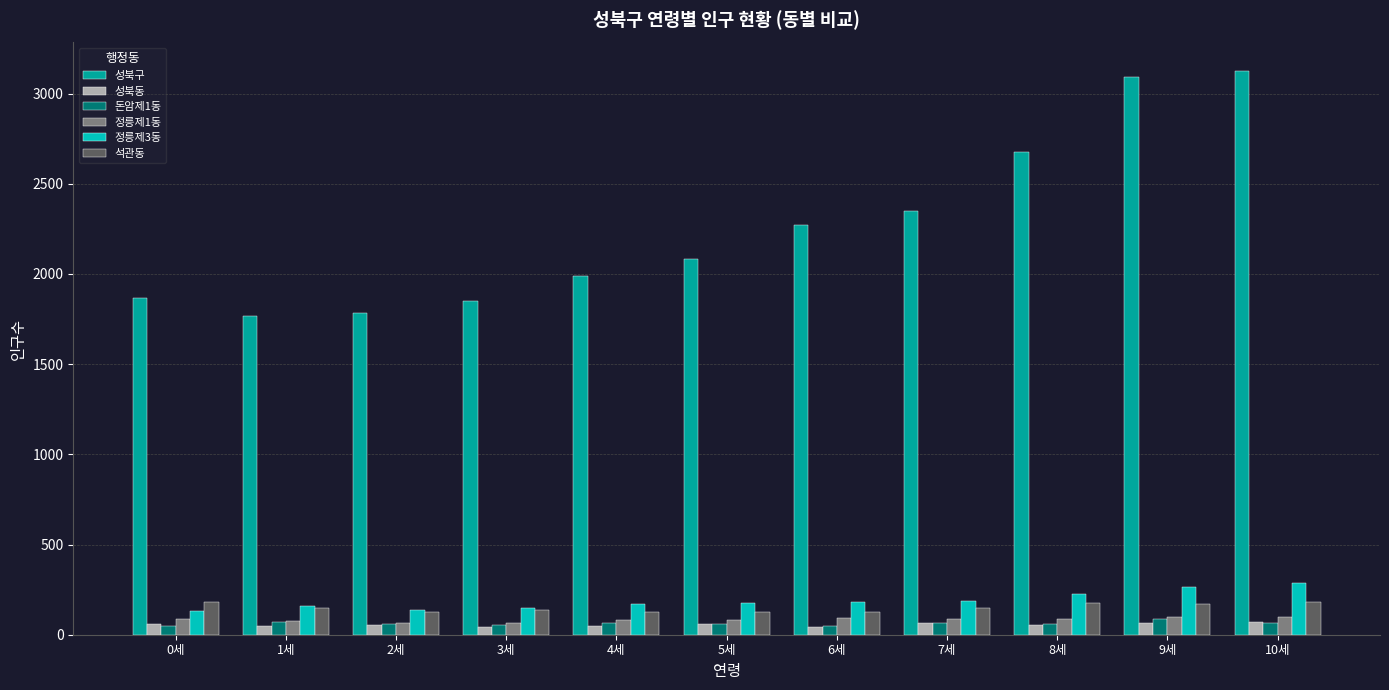

True or false: 성북구 has a value of 2928 at 0세.

False